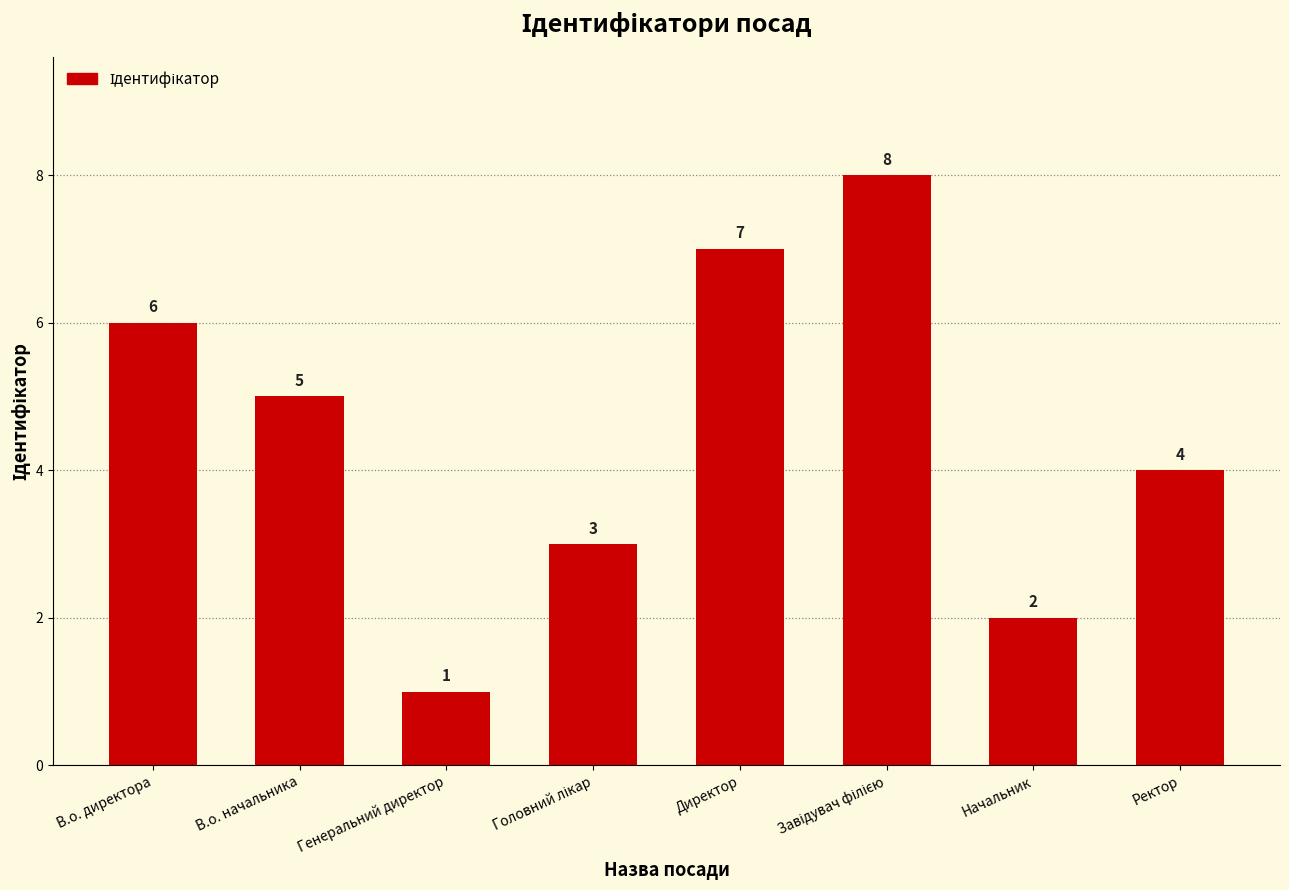

At which label is the value closest to 4?

Ректор